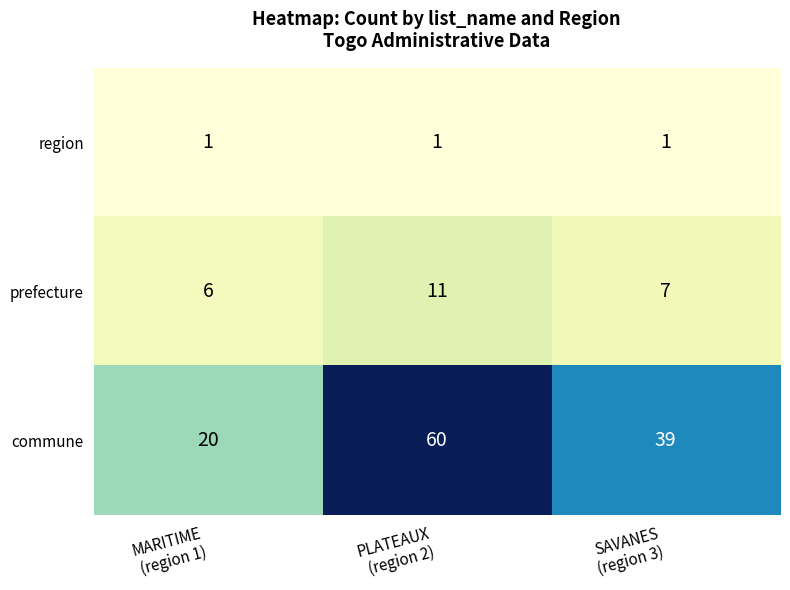

How many series are shown in this chart?

3